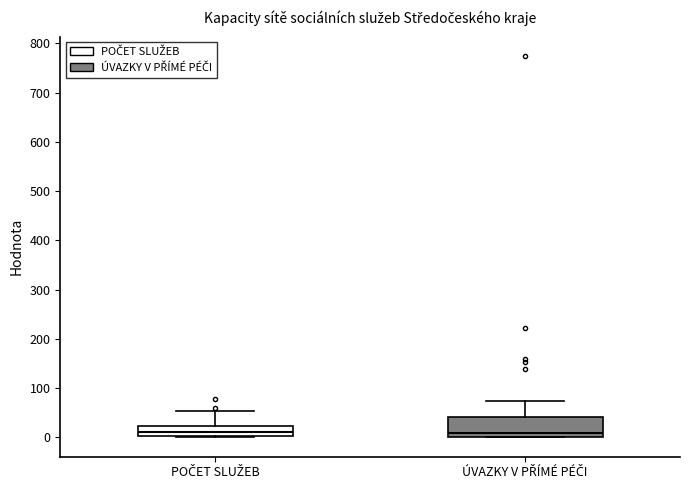

Reading left to right, read every box against the y-axis: the position of its median line, the range the box covers, and the ends of its whiskers. The values are not printed on the chart, so give them approximately, as read against the axis.

POČET SLUŽEB: median 10, box 0 to 20, whiskers 0 to 50
ÚVAZKY V PŘÍMÉ PÉČI: median 10, box 0 to 40, whiskers 0 to 70